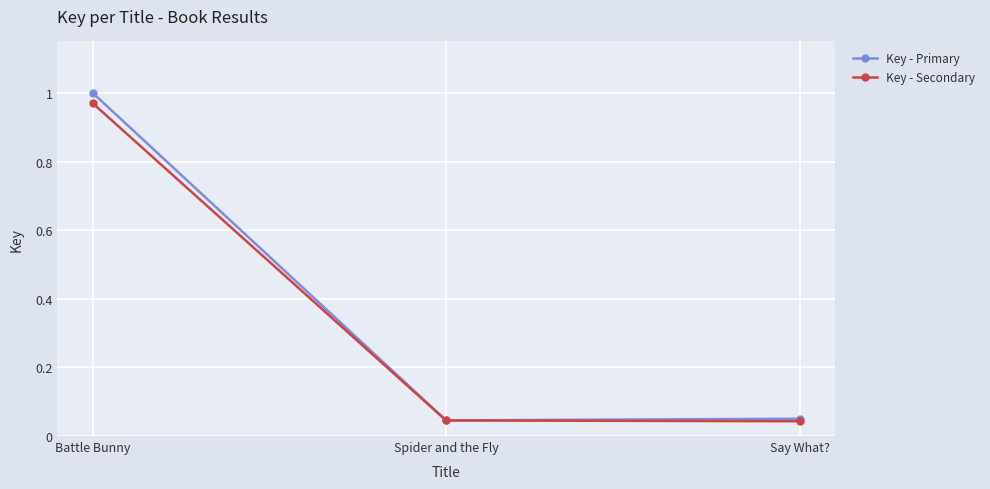

Is this an area chart (filled region under the line)?

No